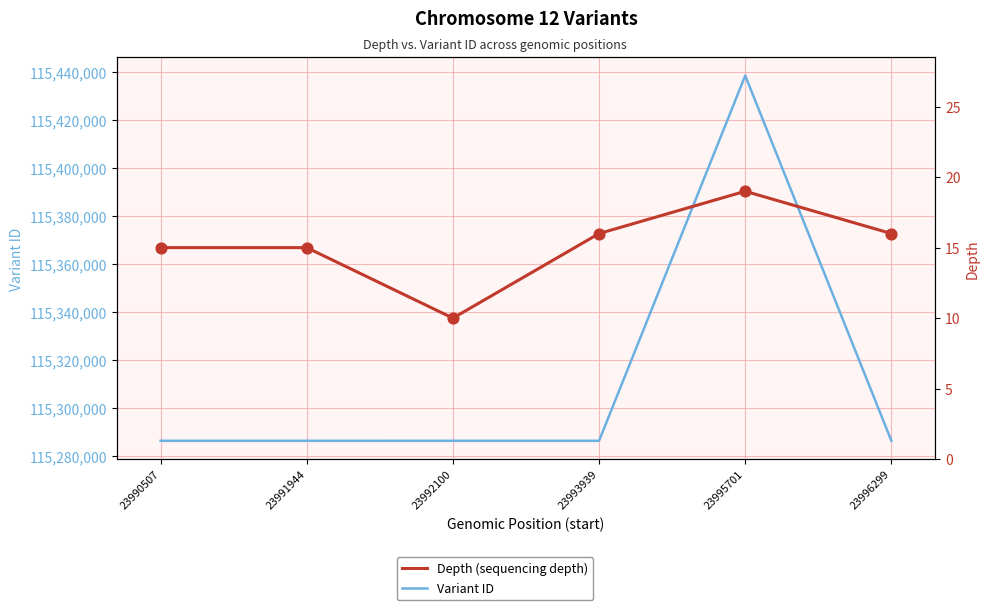

Which series has the widest spread of Y values?

Variant ID